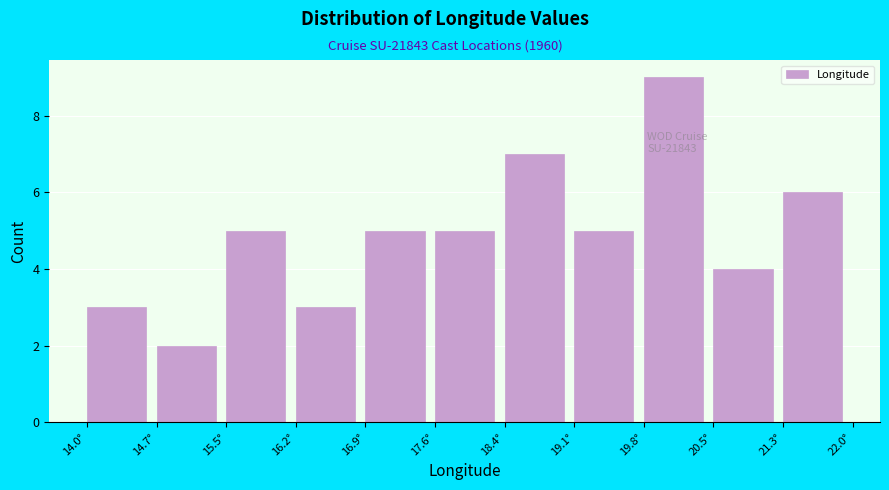

Which range on the x-axis has the tallest bar?

19.8 to 20.5